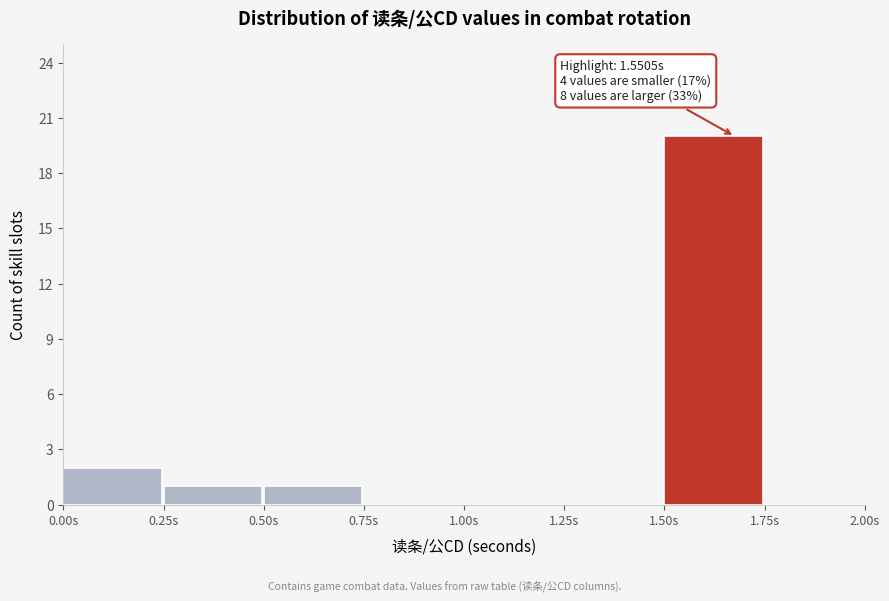

Which range on the x-axis has the tallest bar?

1.50 to 1.75